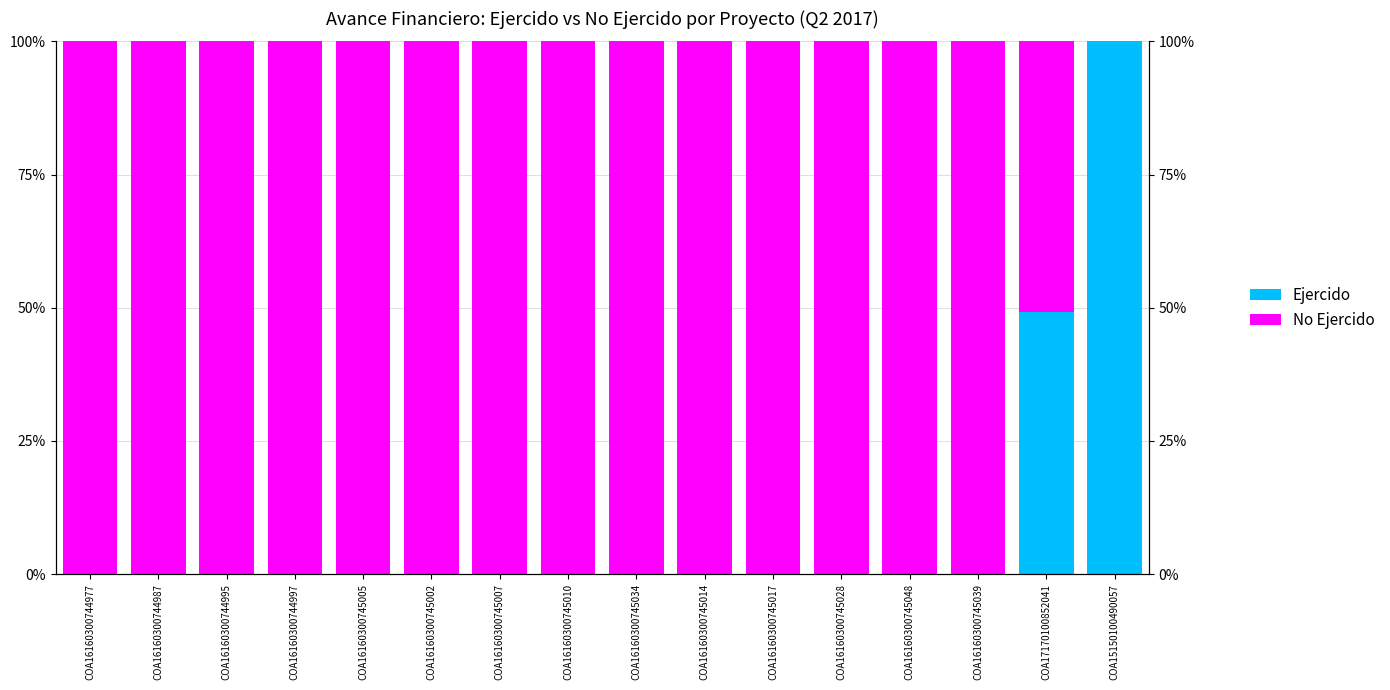

Reading left to right, what are all the values shown in this chart?

Ejercido: 0.0	0.0	0.0	0.0	0.0	0.0	0.0	0.0	0.0	0.0	0.0	0.0	0.0	0.0	49.2	100.0
No Ejercido: 100.0	100.0	100.0	100.0	100.0	100.0	100.0	100.0	100.0	100.0	100.0	100.0	100.0	100.0	50.8	0.0